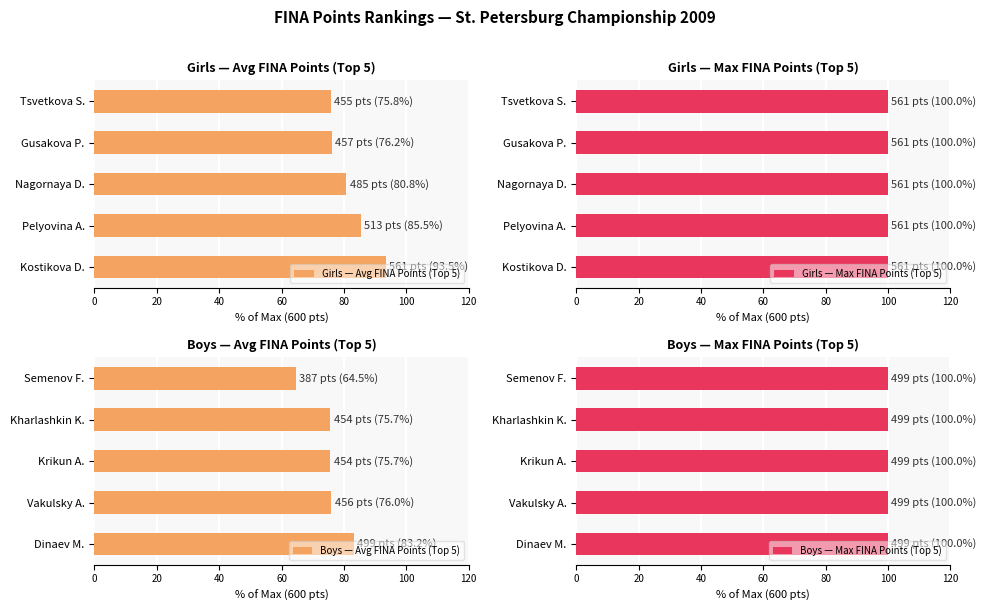

Which series has the largest total across all categories?

Girls — Avg FINA Points (Top 5)